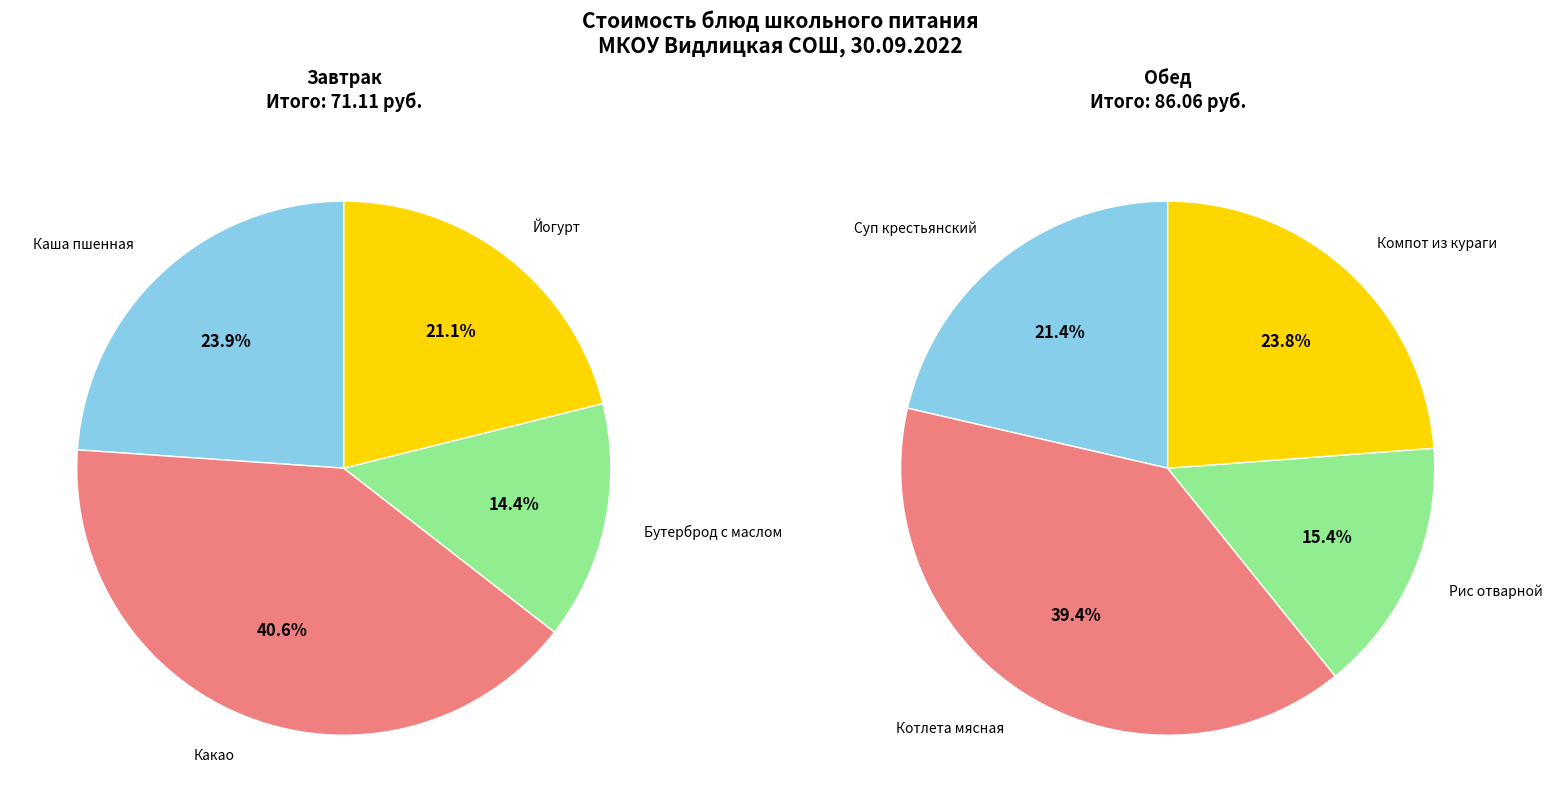

How many slices are in this pie chart?

4